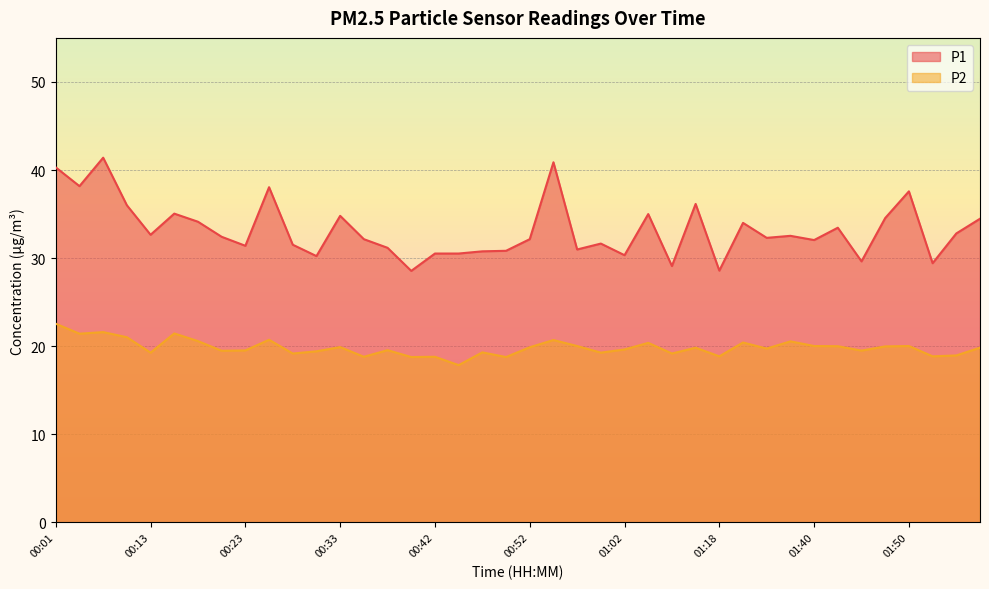

Which series has the largest range (max minus min)?

P1